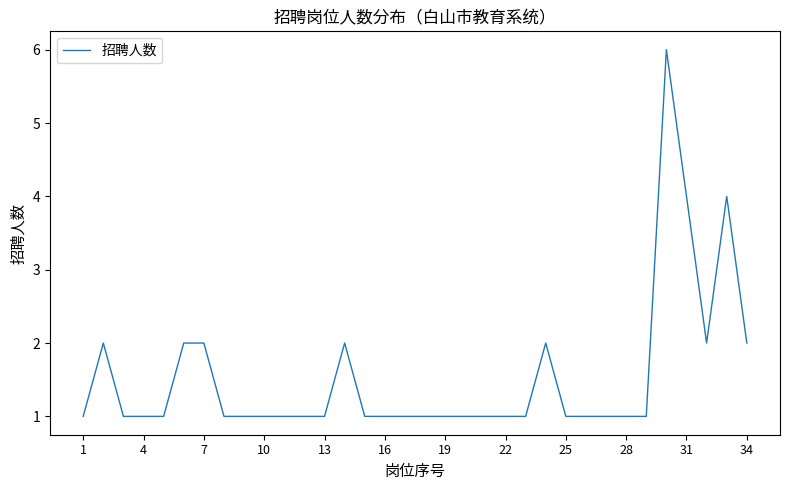

What is the maximum value shown in the chart?

6